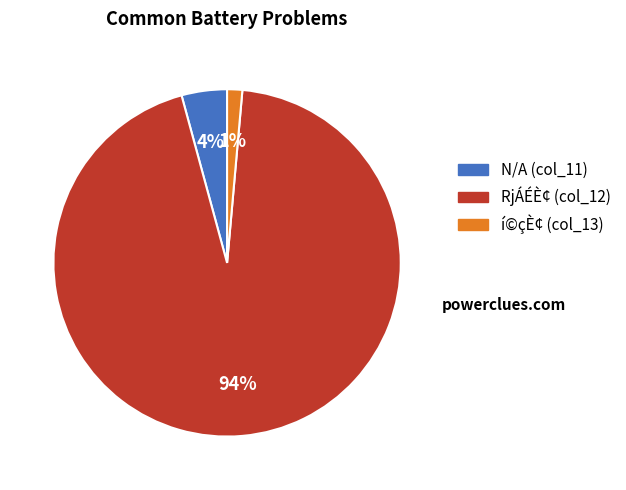

Is there any slice that represents more than half of the pie?

Yes